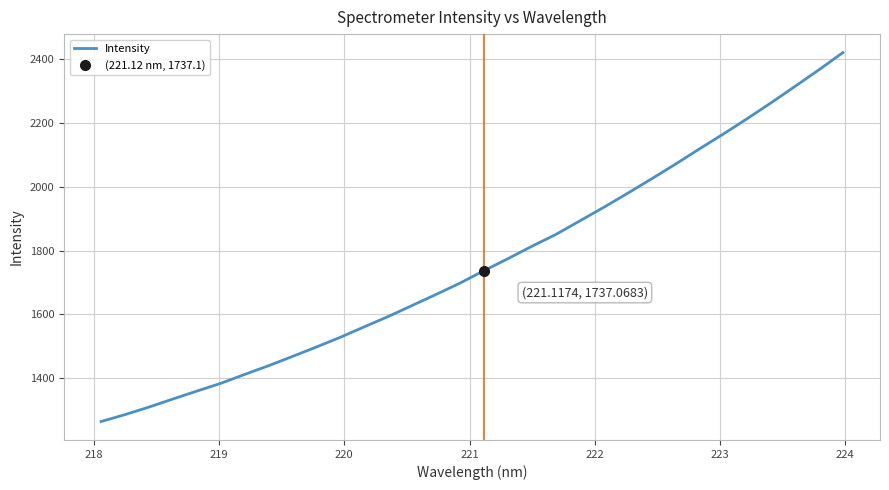

Does the chart display data point markers on the line(s)?

No